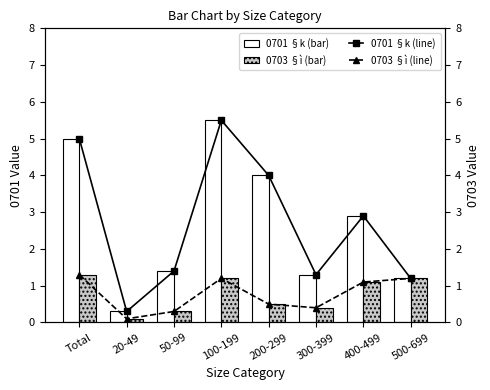

What is the spread (max minus min) of values at 400-499?

1.8